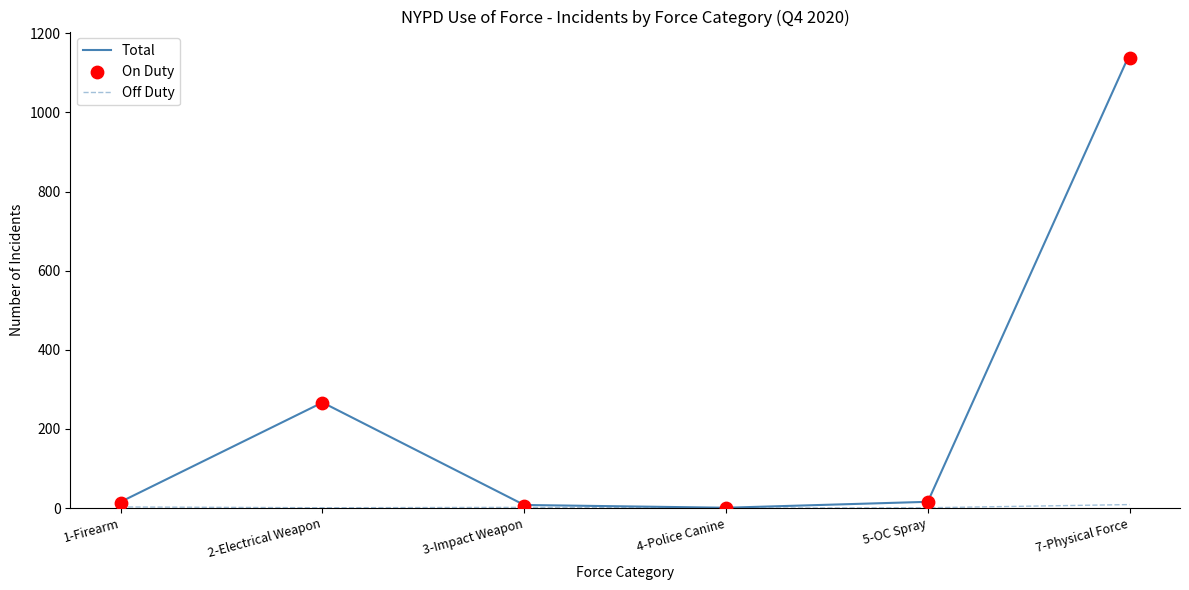

What are all the series names shown in the legend?

Total, Off Duty, On Duty